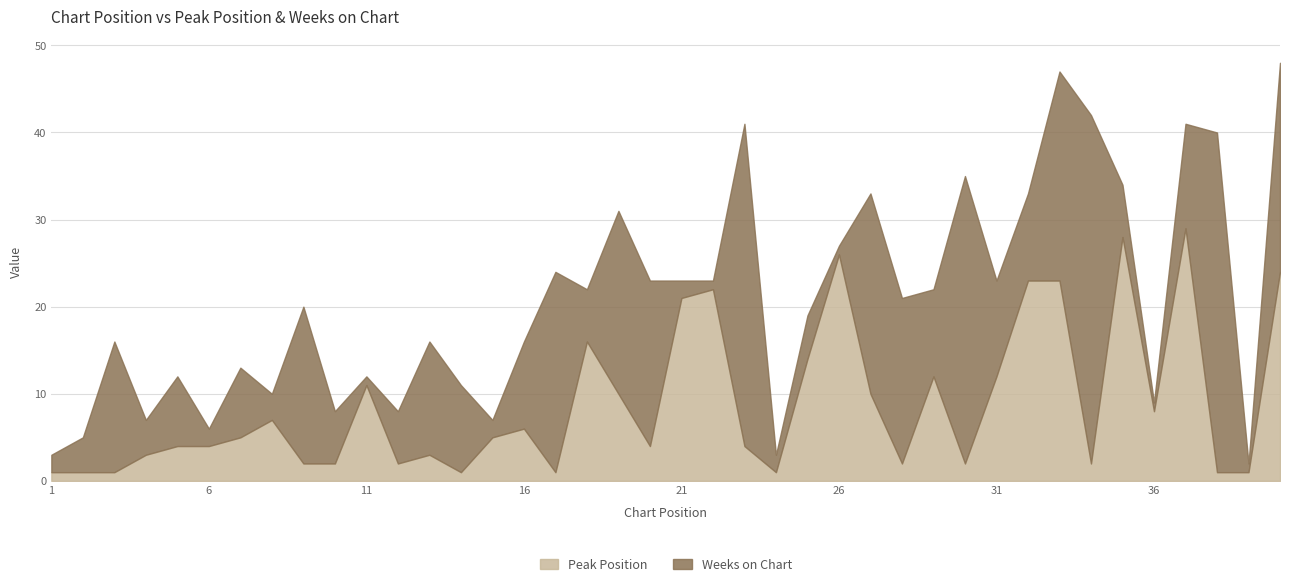

What is the maximum value for Peak Position?

29